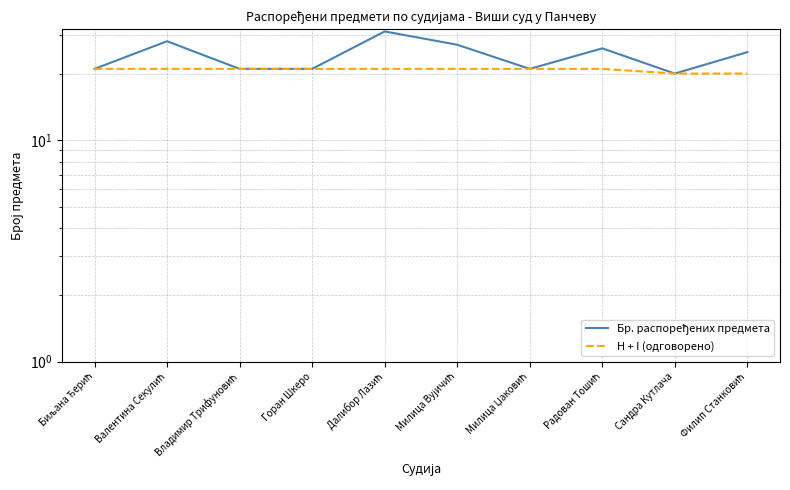

How many lines are shown in the chart?

2